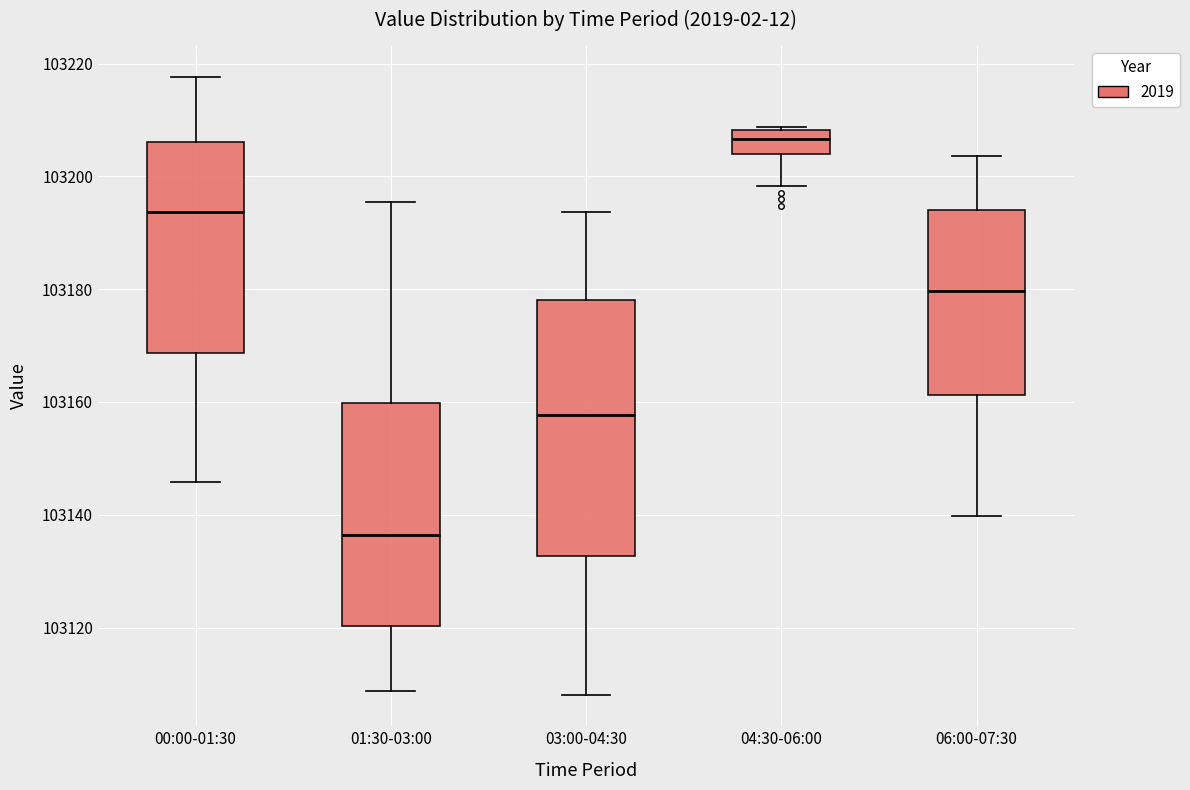

Where is the lower edge of the box for 00:00-01:30 on the y-axis? The values are not printed on the chart, so give them approximately, as read against the axis.

103168